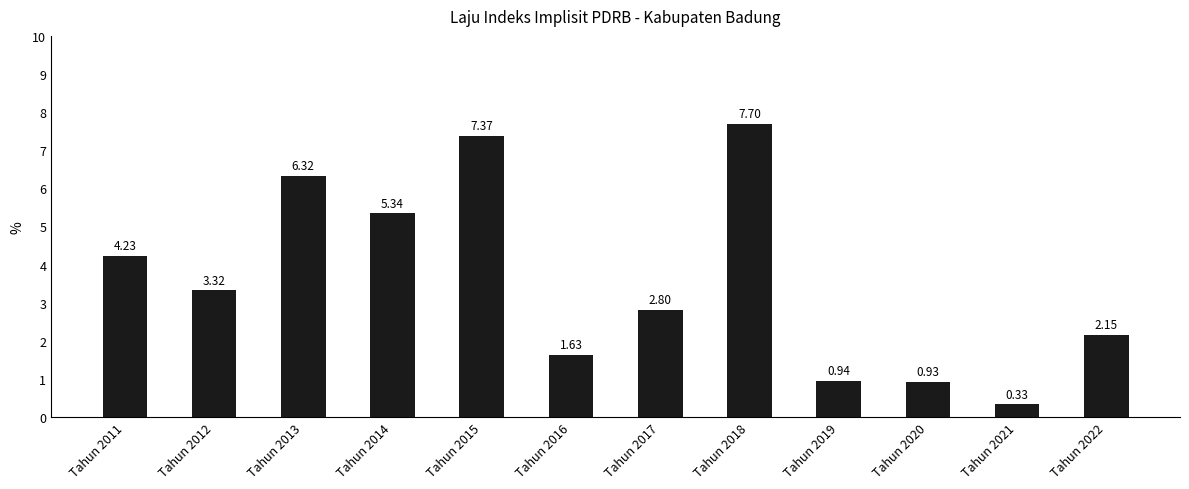

Between Tahun 2019 and Tahun 2015, which is larger?

Tahun 2015